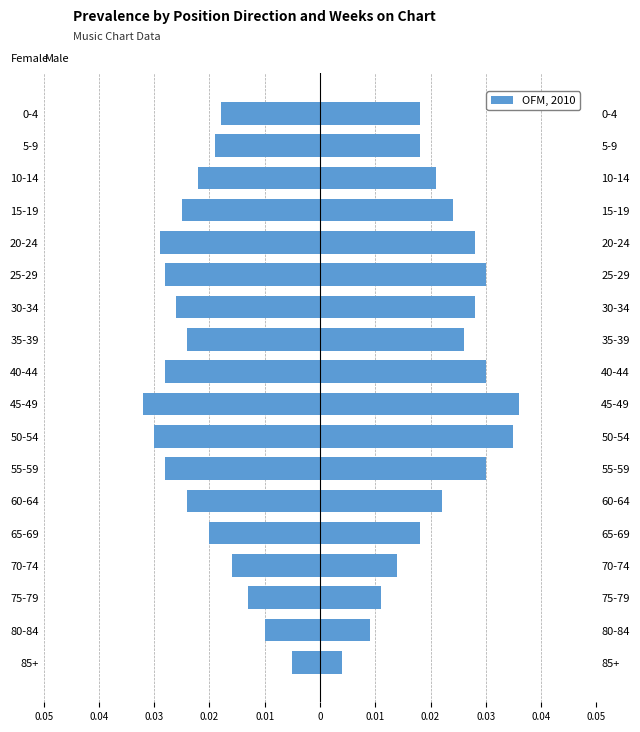

How many data points does each series have?

18